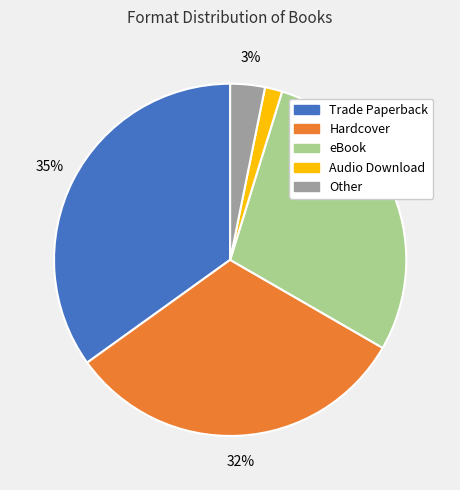

True or false: Other accounts for 3% of the total.

True